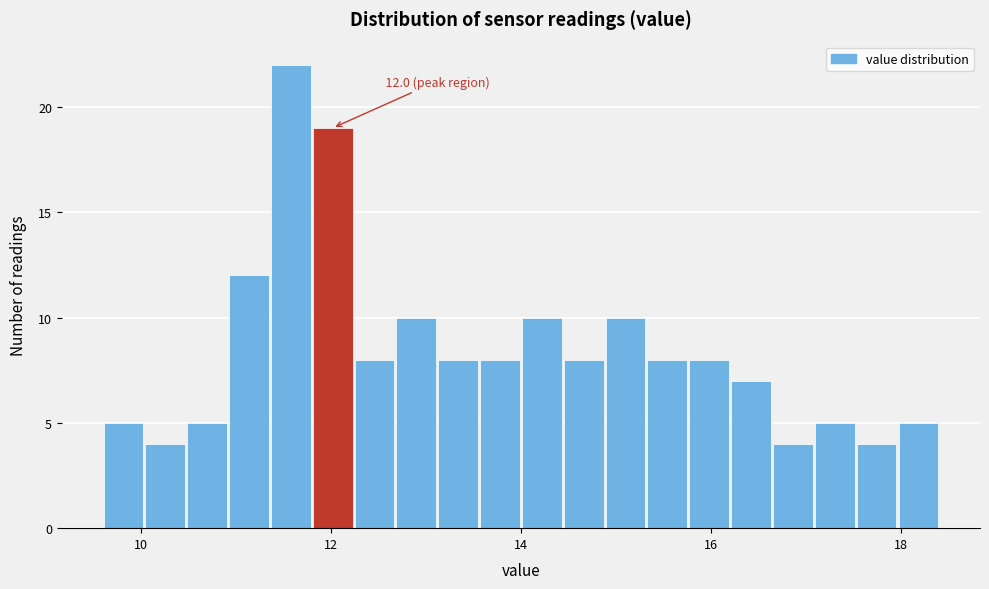

Around what value on the x-axis is the tallest bar? Give the approximate position of its centre, as read against the axis.

11.6